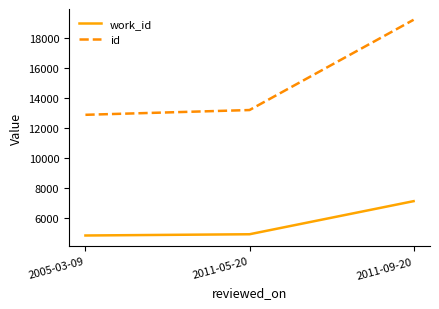

True or false: id has a value of 20023 at 2005-03-09.

False